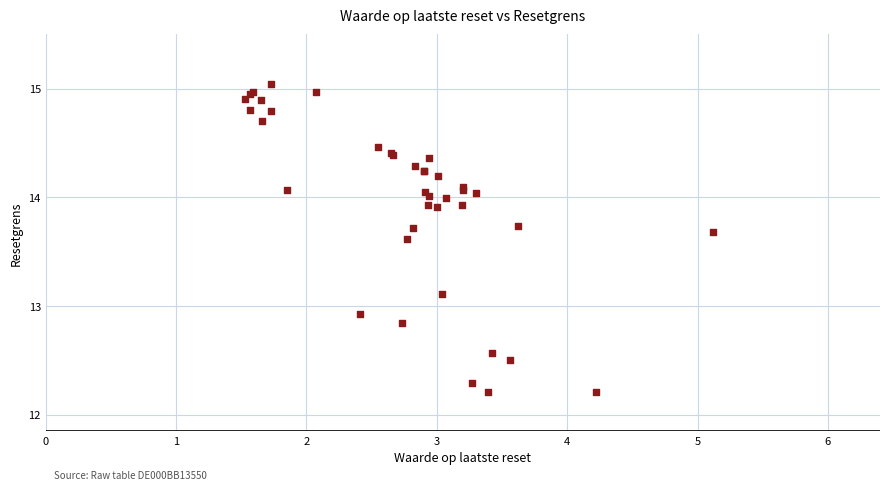

What Y value in the scatter plot is closest to 13?

12.9